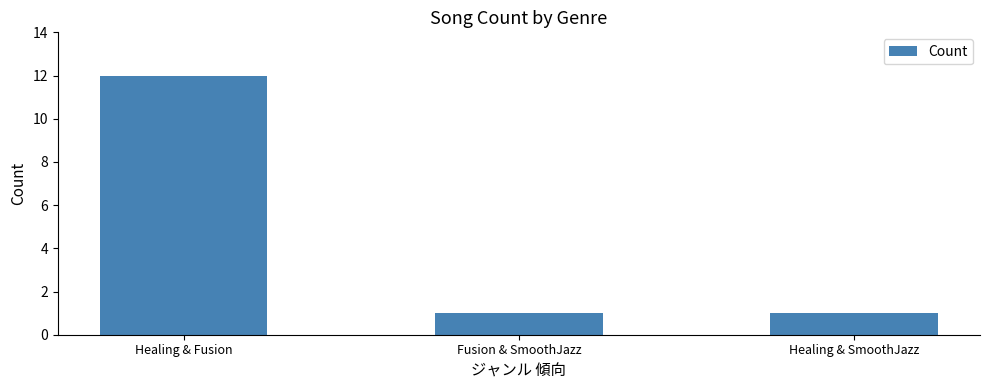

What is the average value?

5